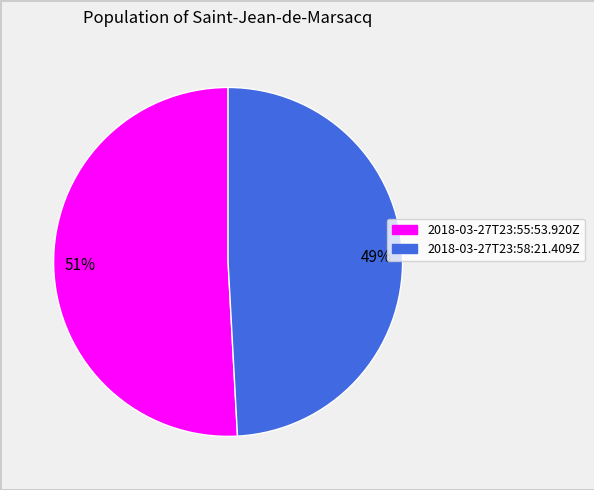

What is the majority slice?

2018-03-27T23:55:53.920Z